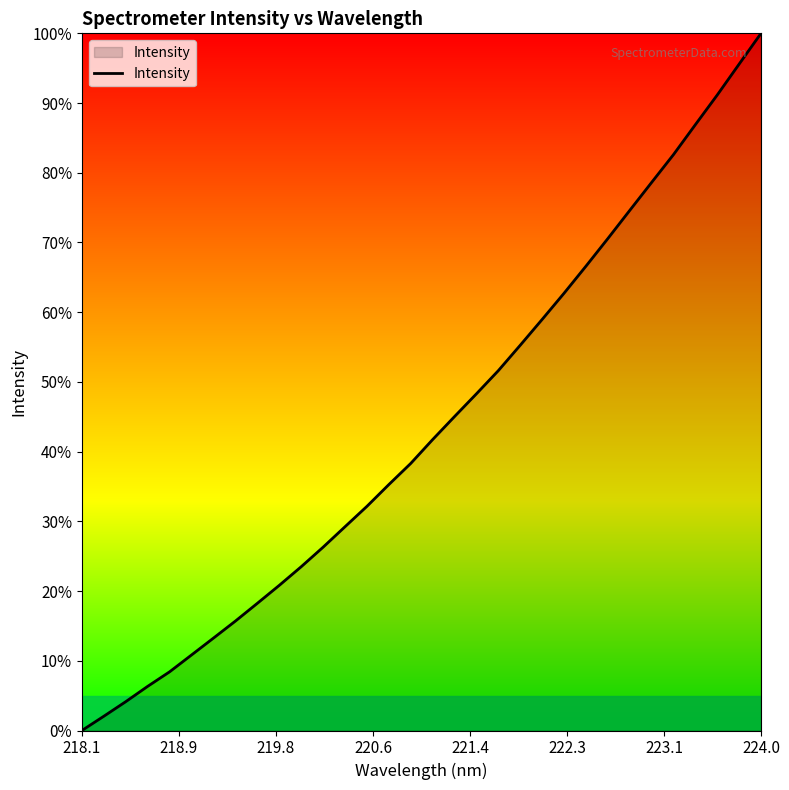

What is the greatest value displayed?

100.0